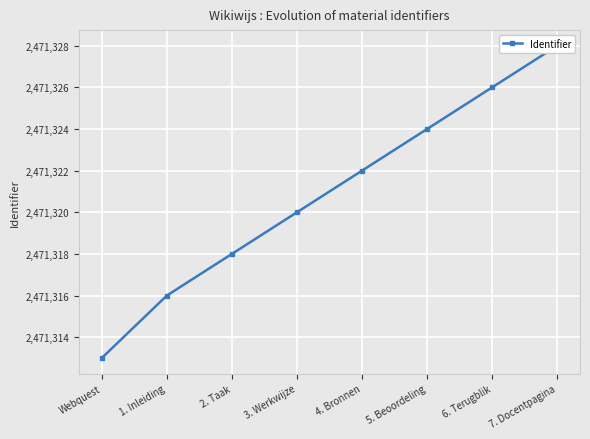

Which category has the lowest value across all series?

Webquest